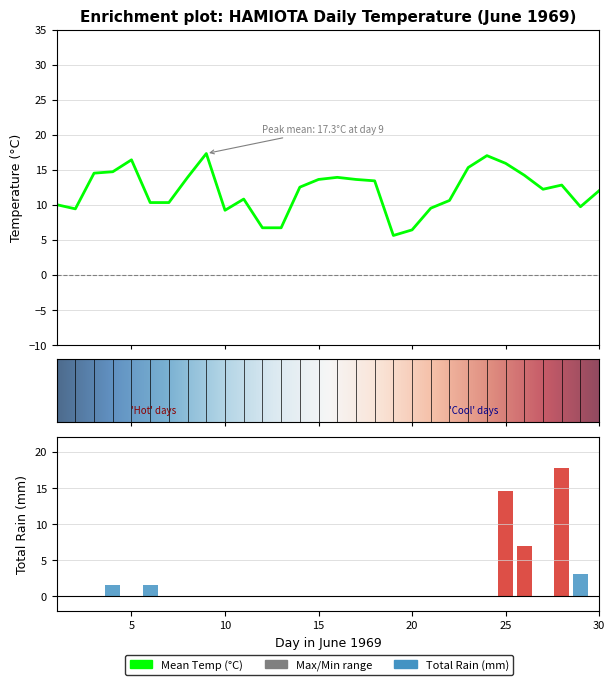

The value of Total Rain (mm) at 1969-06-23 is 0.0. True or false?

True